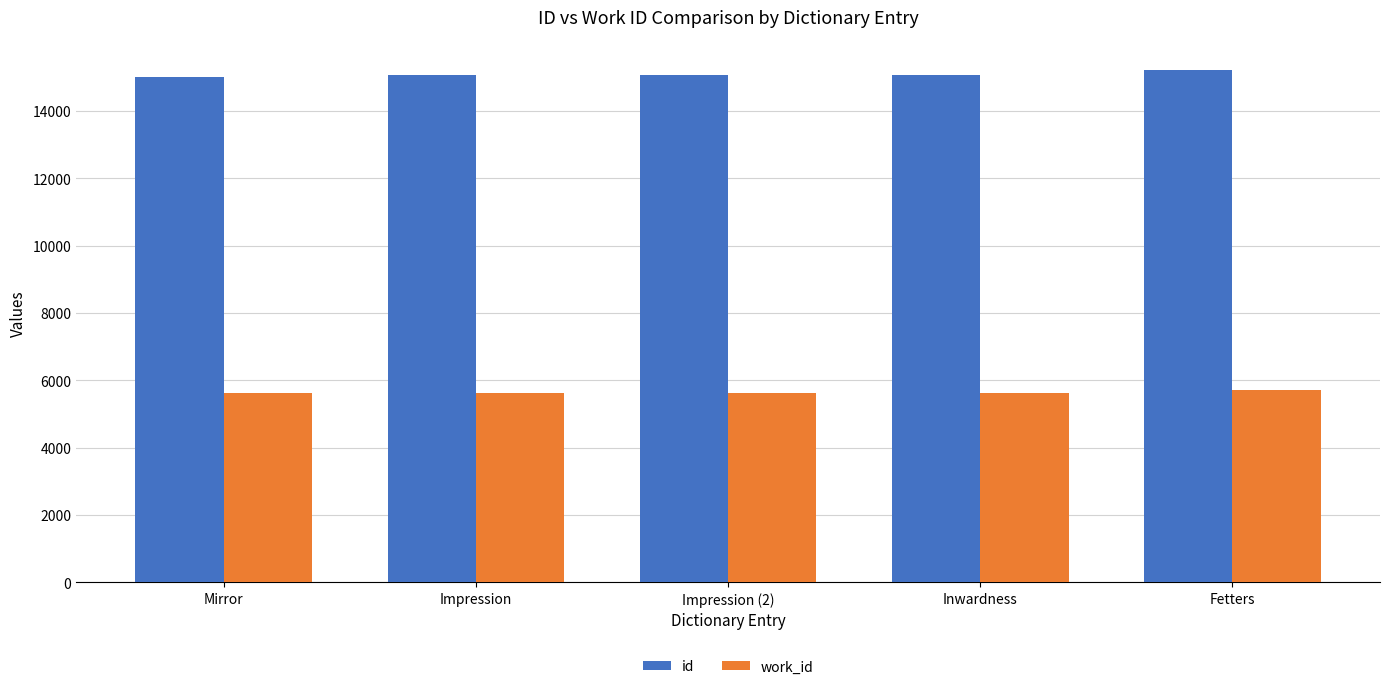

Is it true that work_id equals 5615 at Impression (2)?

True